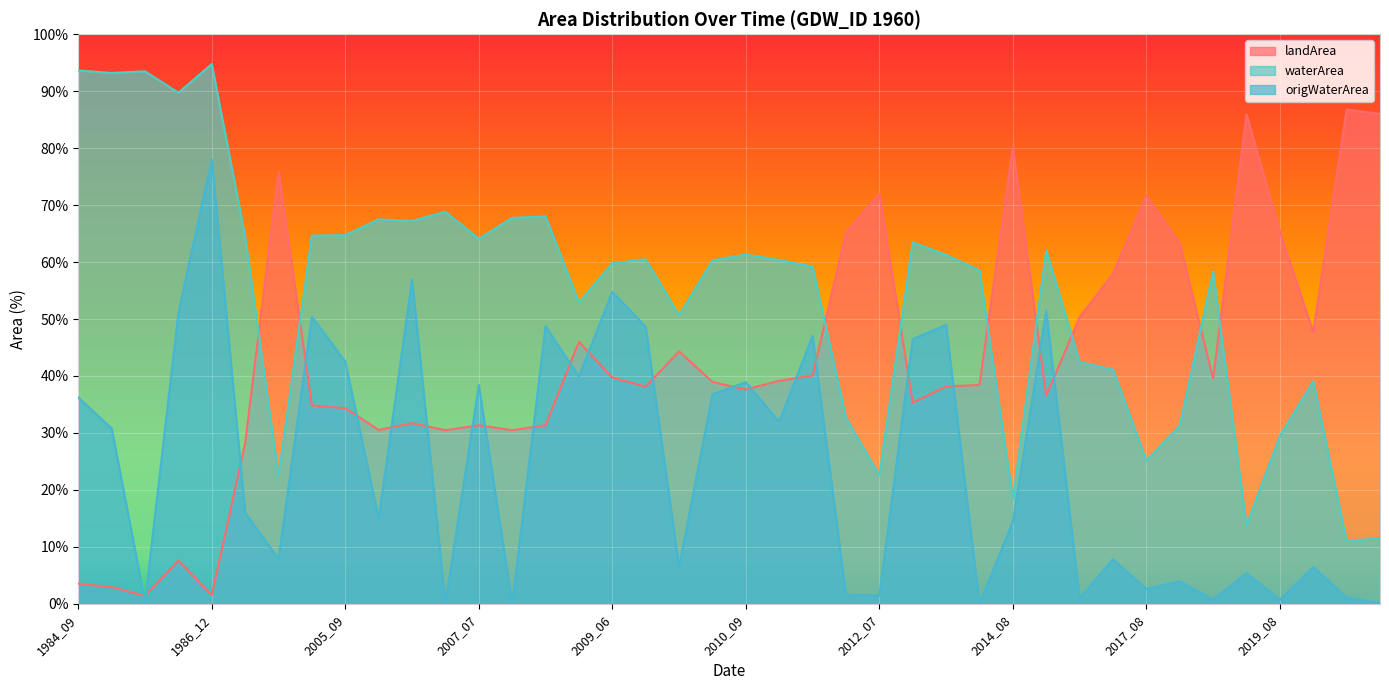

What is the difference between the second highest and minimum values in the waterArea series?

82.6